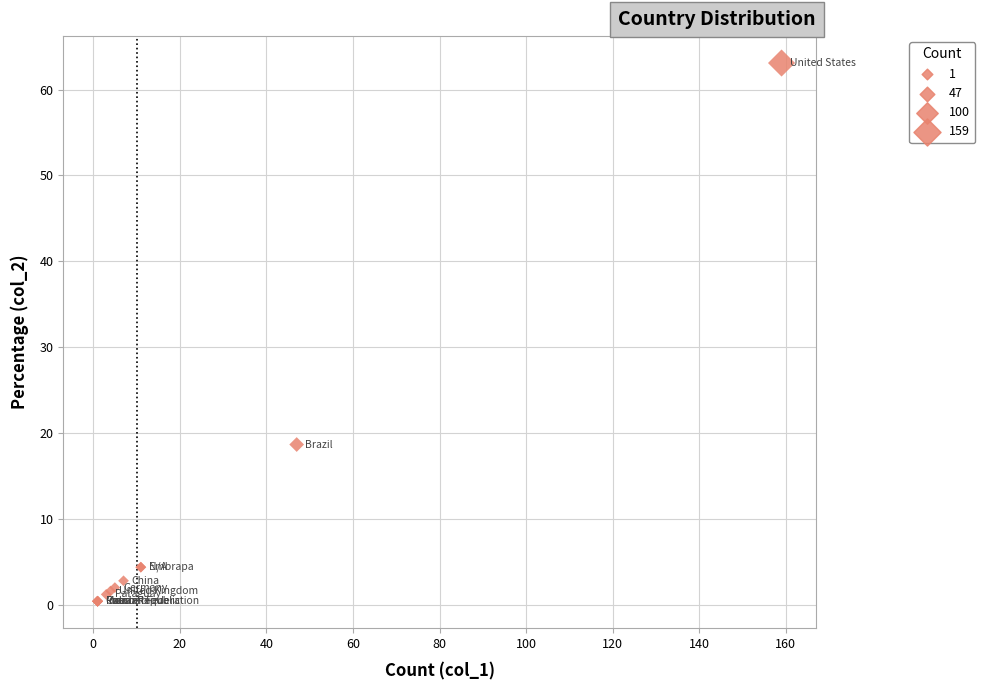

What Y value in the scatter plot is closest to 31?

18.7